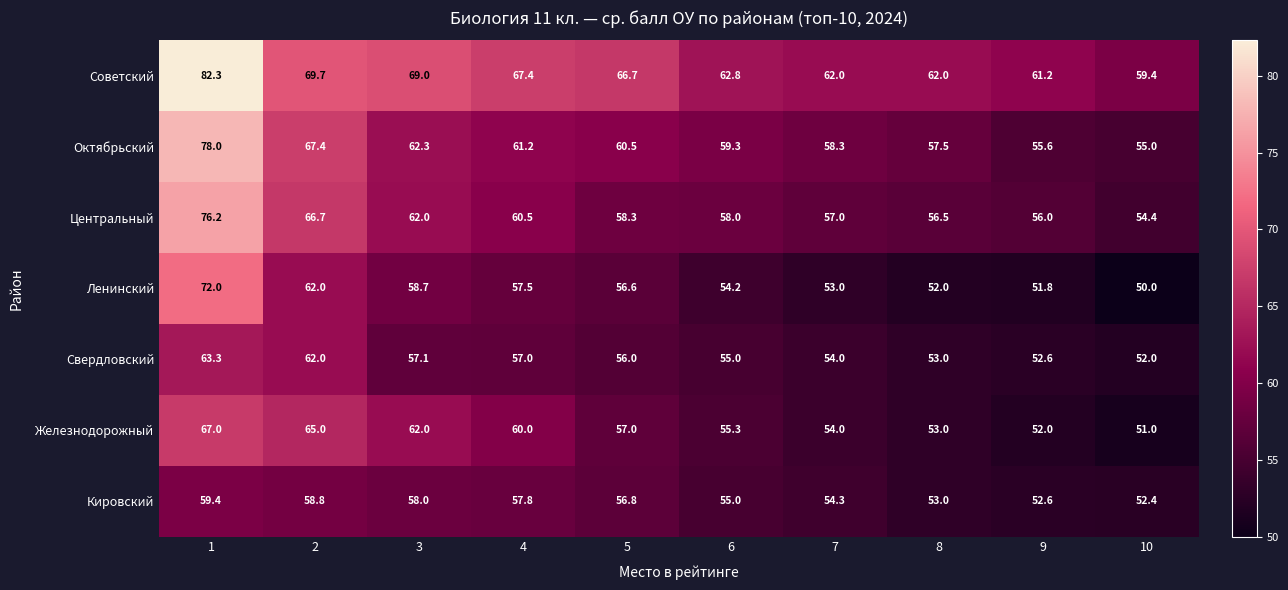

Which series has the widest spread of values?

Октябрьский